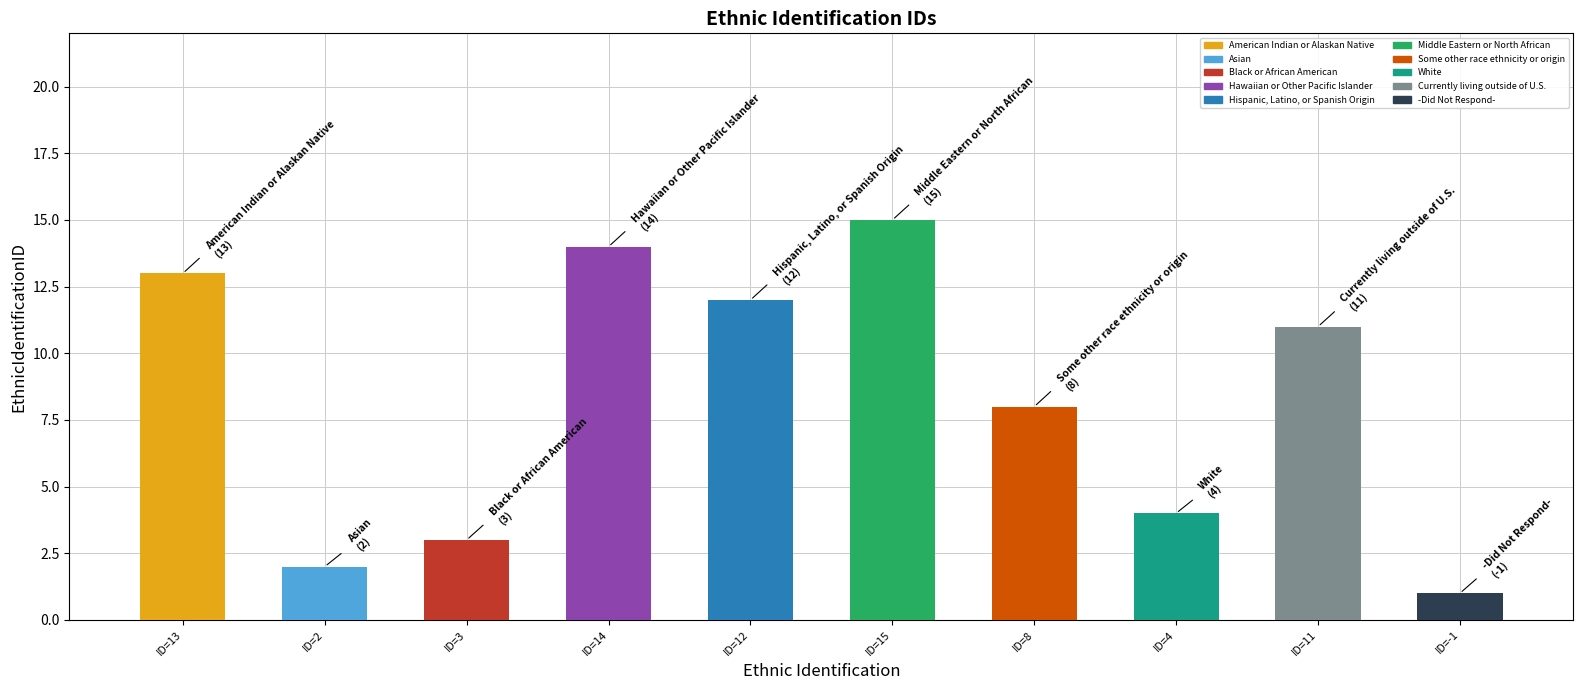

Rank the categories by value from highest to lowest.

Middle Eastern or North African, Hawaiian or Other Pacific Islander, American Indian or Alaskan Native, Hispanic, Latino, or Spanish Origin, Currently living outside of U.S., Some other race ethnicity or origin, White, Black or African American, Asian, -Did Not Respond-